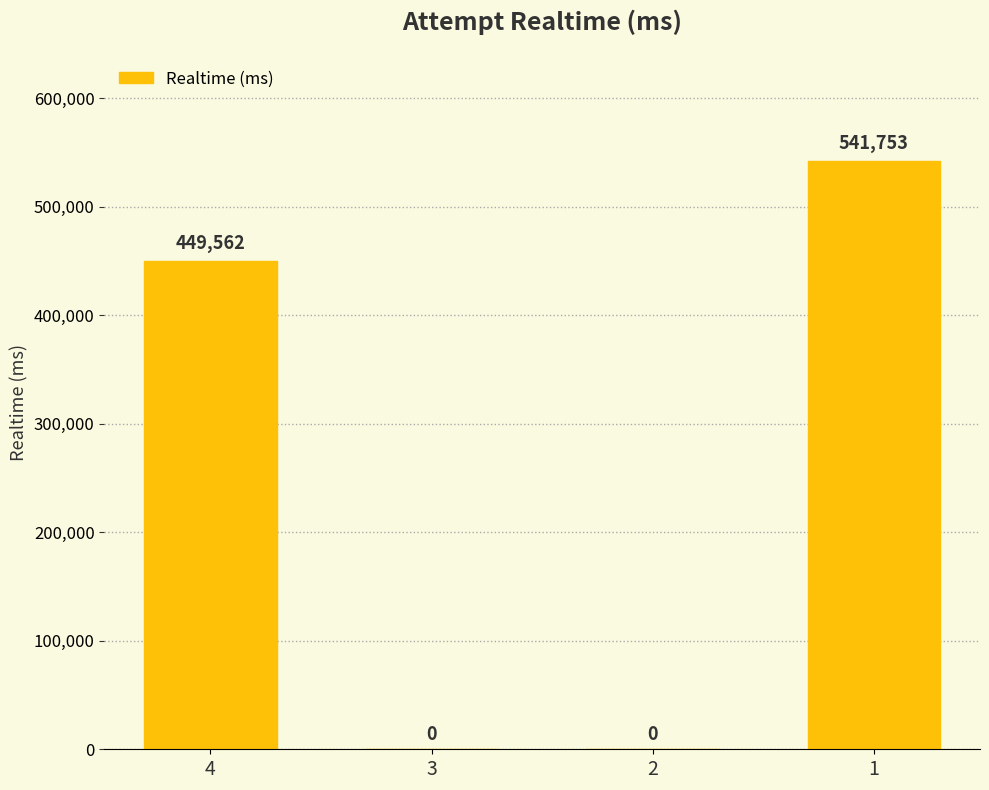

What is the change in value from 4 to 2?

-449562